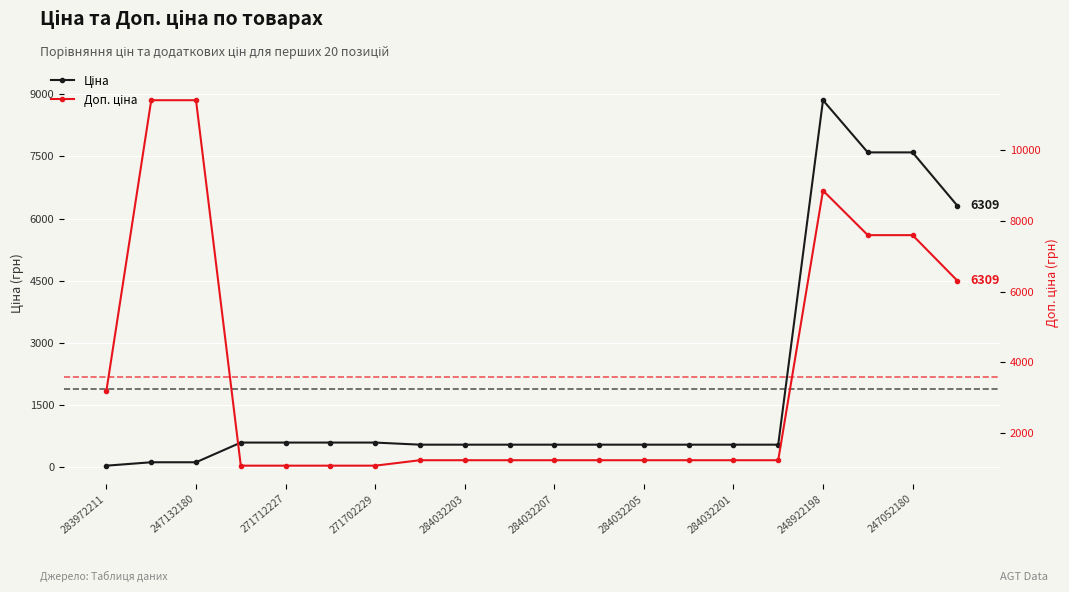

What are all the series names shown in the legend?

Ціна, Доп. ціна